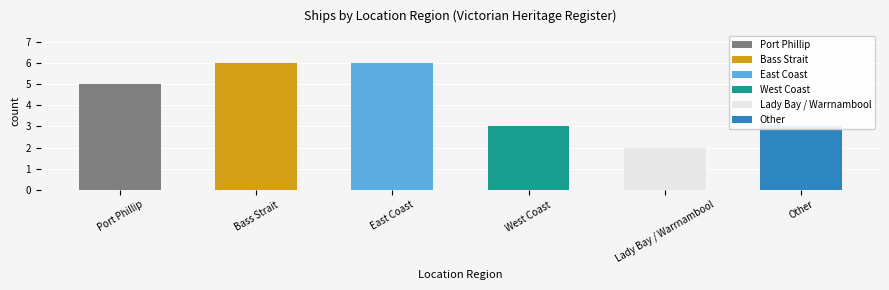

List the labels in order of value, largest first.

Bass Strait, East Coast, Port Phillip, West Coast, Other, Lady Bay / Warrnambool